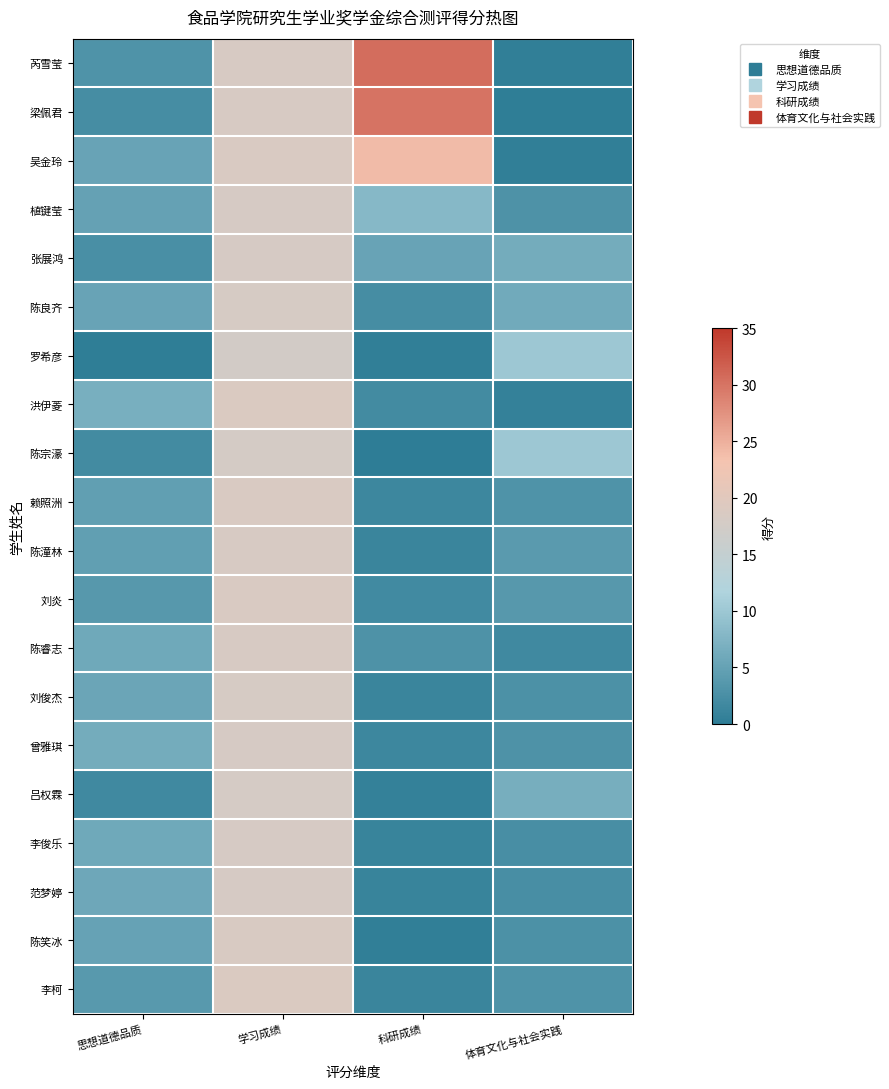

List the series in order of their peak value, highest first.

芮雪莹, 梁佩君, 吴金玲, 洪伊菱, 李柯, 赖照洲, 刘炎, 陈笑冰, 陈睿志, 陈潼林, 植键莹, 张展鸿, 曾雅琪, 范梦婷, 李俊乐, 陈良齐, 刘俊杰, 吕权霖, 陈宗濠, 罗希彦